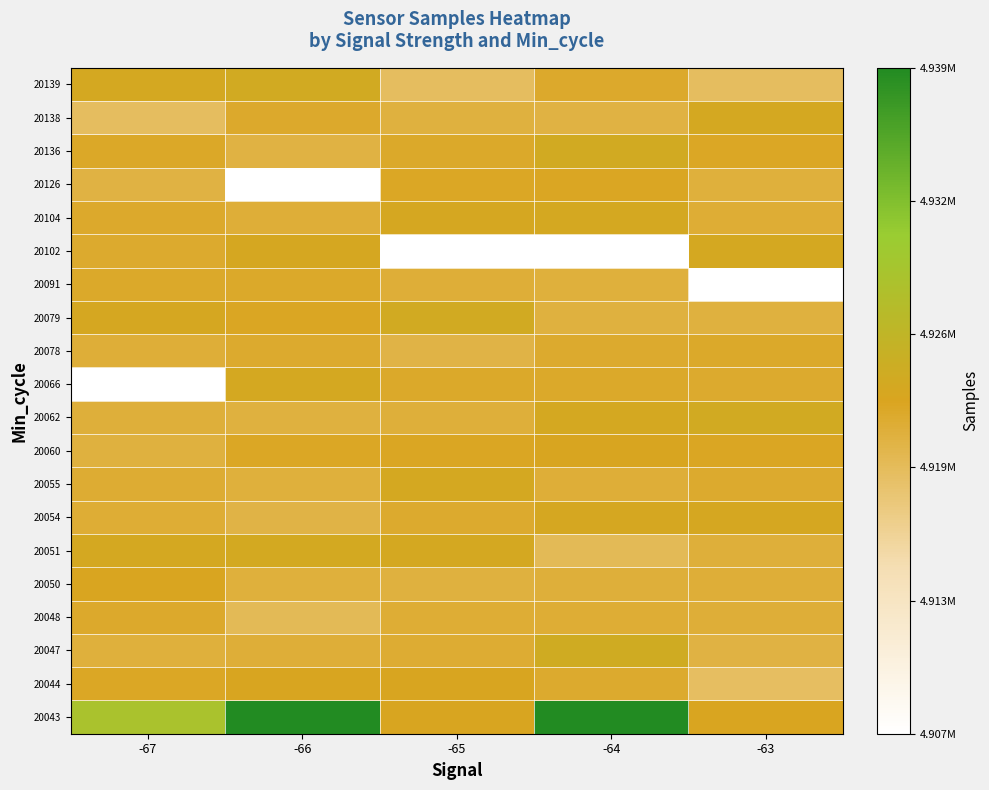

Which category has the highest value across all series?

-66